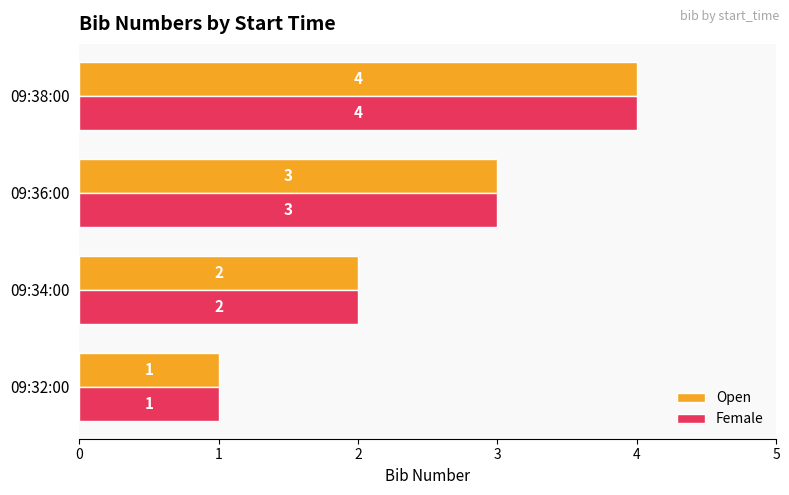

What is the total value across all series at 09:34:00?

4